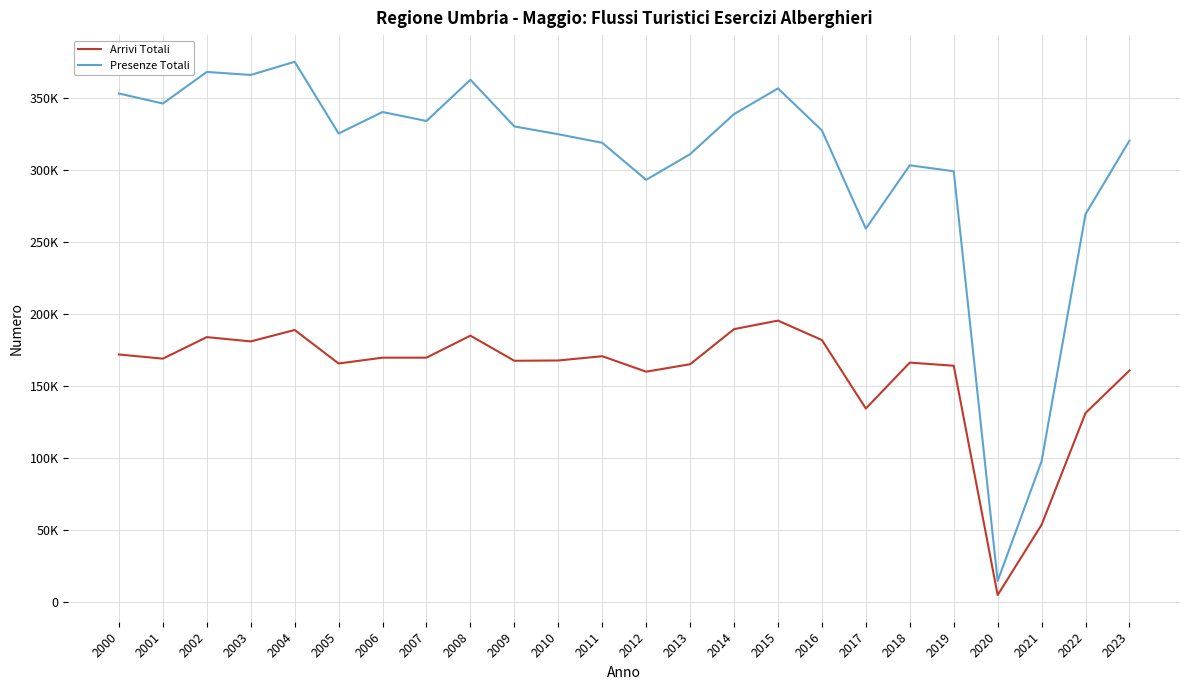

At which label does Arrivi Totali first exceed 168949?

2000